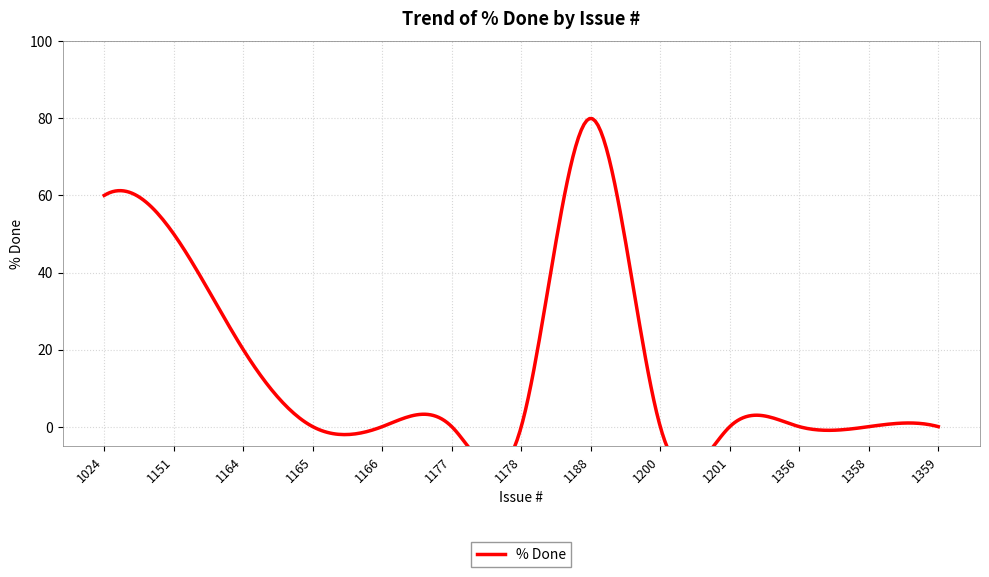

True or false: the data shows -33 at 1165.

False